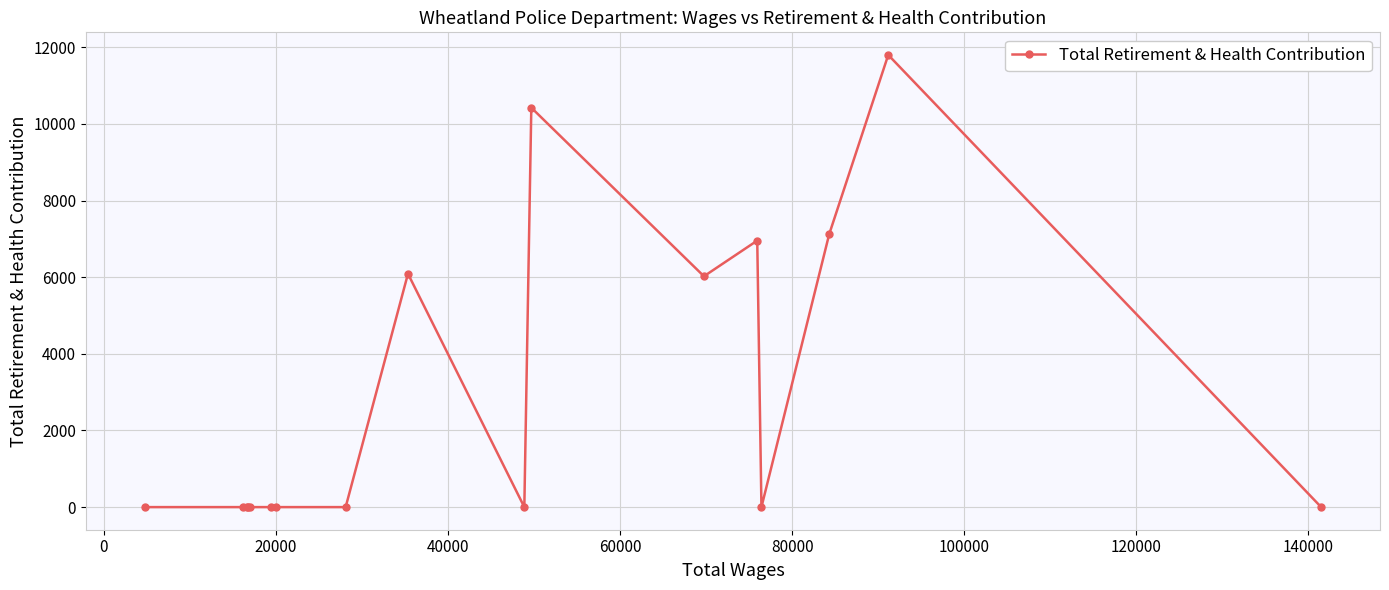

Reading left to right, what are all the values shown in this chart?

0	0	0	0	0	0	0	0	6089	0	10422	6023	6954	0	7124	11798	0